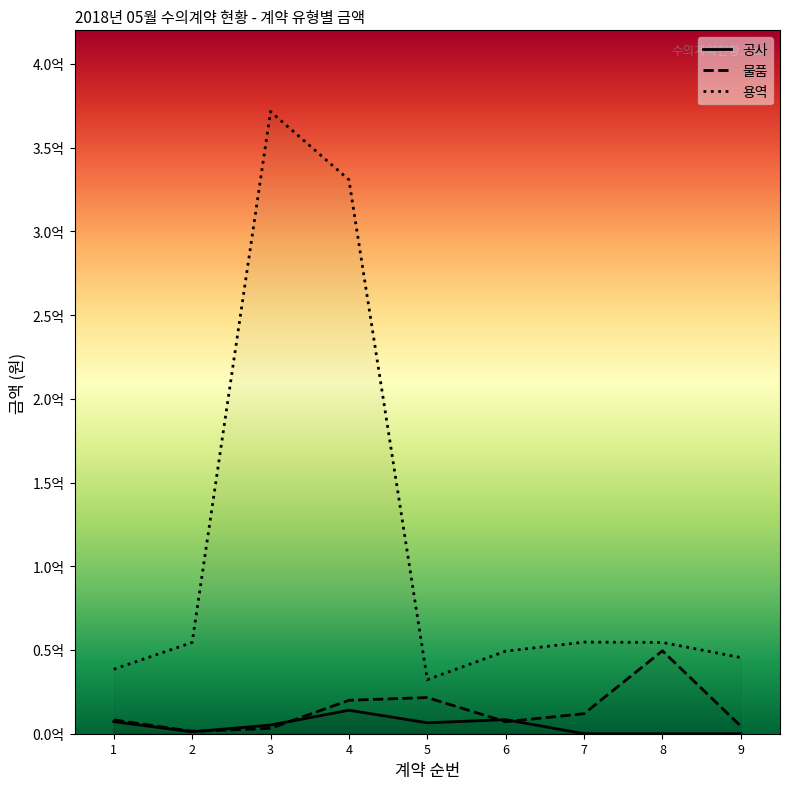

Rank the categories by 용역 value from lowest to highest.

5, 1, 9, 6, 2, 8, 7, 4, 3